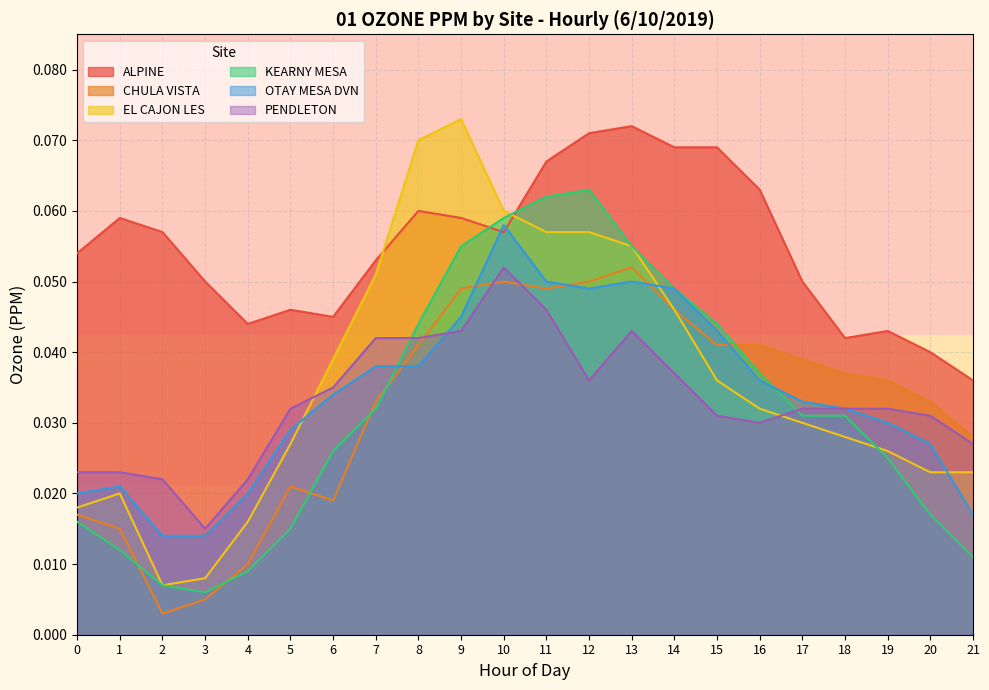

What is the difference between the maximum and minimum values in the EL CAJON LES series?

0.1